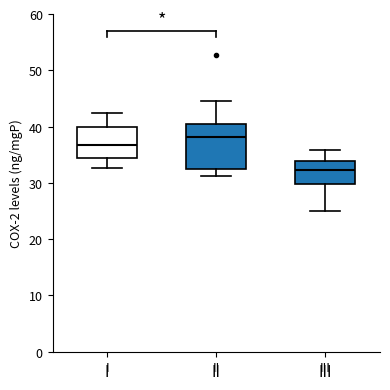

Which box has the lowest median line?

III